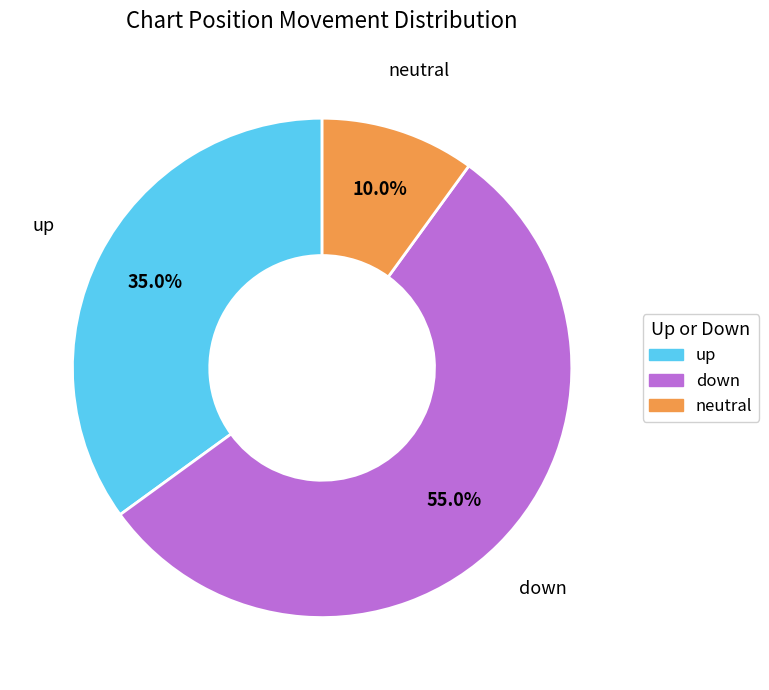

Is there a majority slice in this chart?

Yes